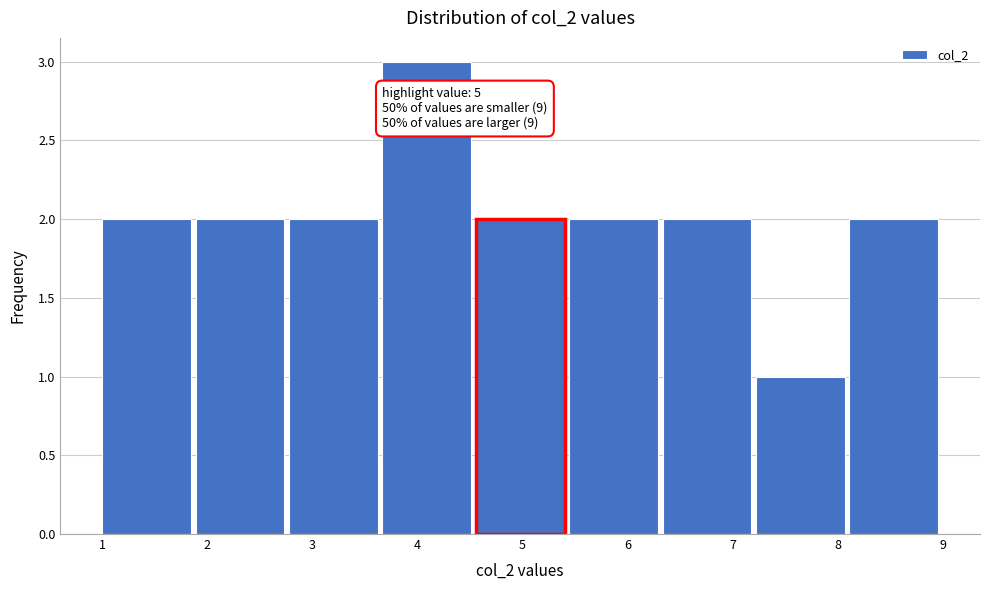

Which range on the x-axis has the tallest bar?

3.7 to 4.6